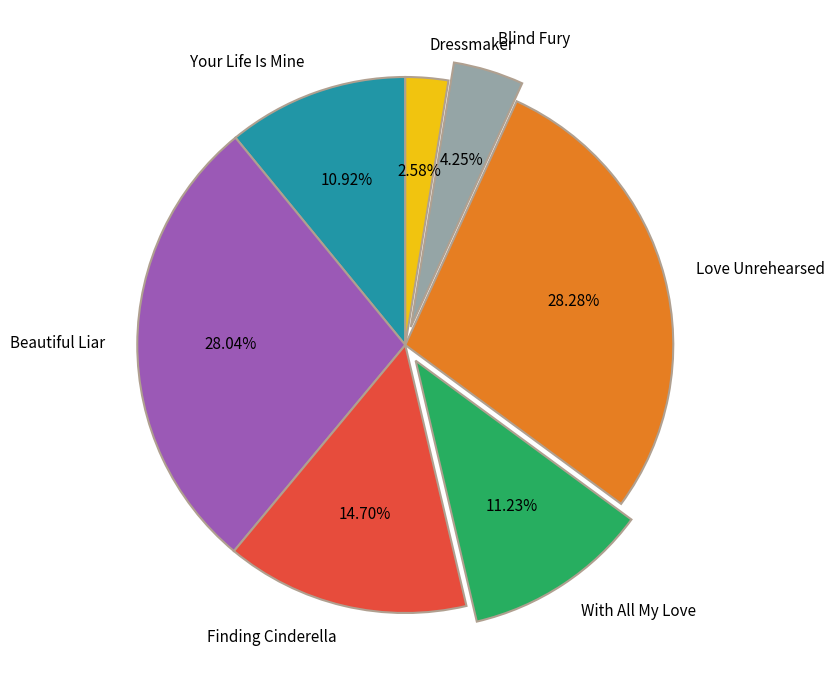

Is it true that Your Life Is Mine is 19% of the pie?

False